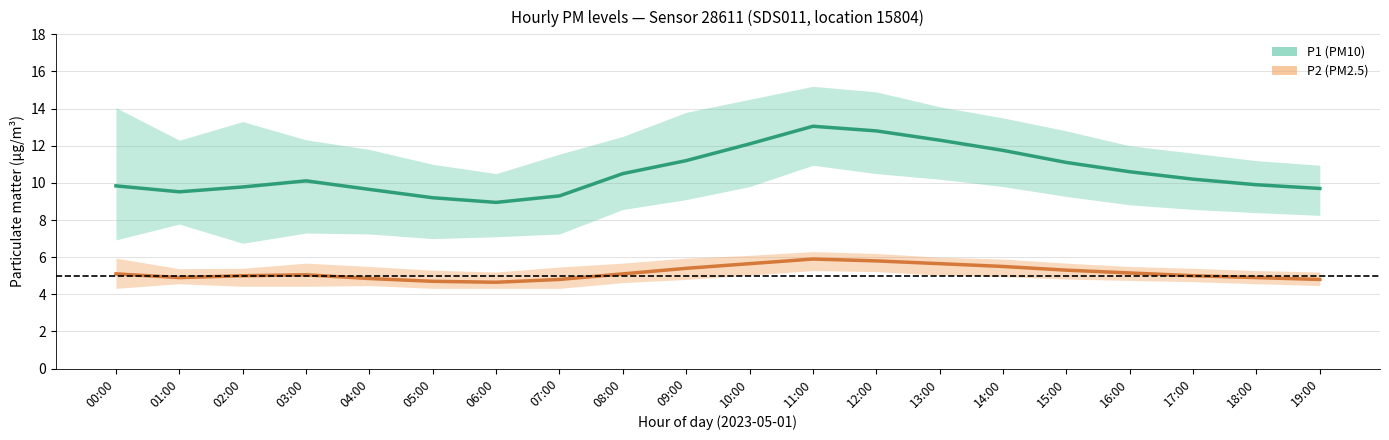

What is the difference between the highest and lowest values at 03:00?

5.1